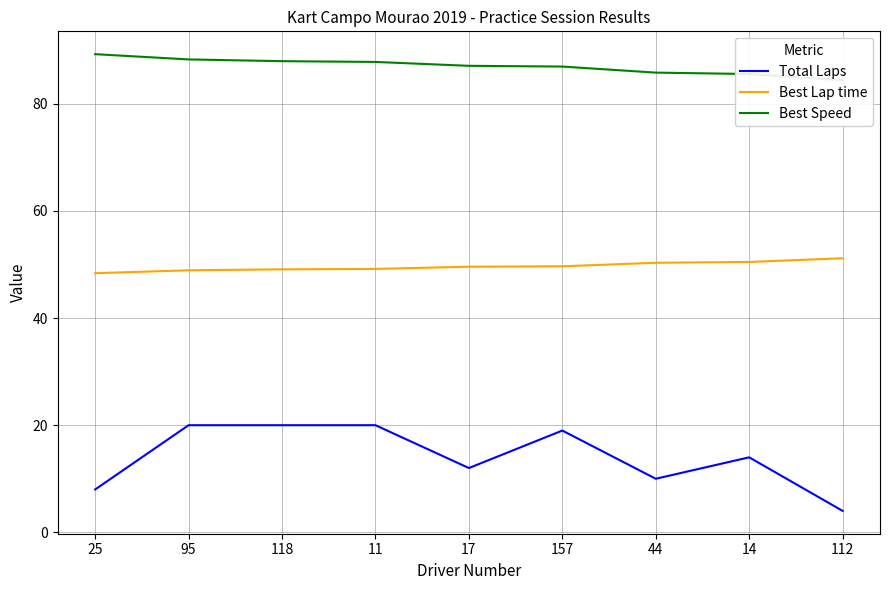

Reading left to right, list all the values displayed in this chart.

Total Laps: 25=8.0	95=20.0	118=20.0	11=20.0	17=12.0	157=19.0	44=10.0	14=14.0	112=4.0
Best Lap time: 25=48.4	95=48.9	118=49.1	11=49.2	17=49.6	157=49.7	44=50.3	14=50.5	112=51.2
Best Speed: 25=89.3	95=88.3	118=88.0	11=87.8	17=87.1	157=87.0	44=85.8	14=85.6	112=84.4